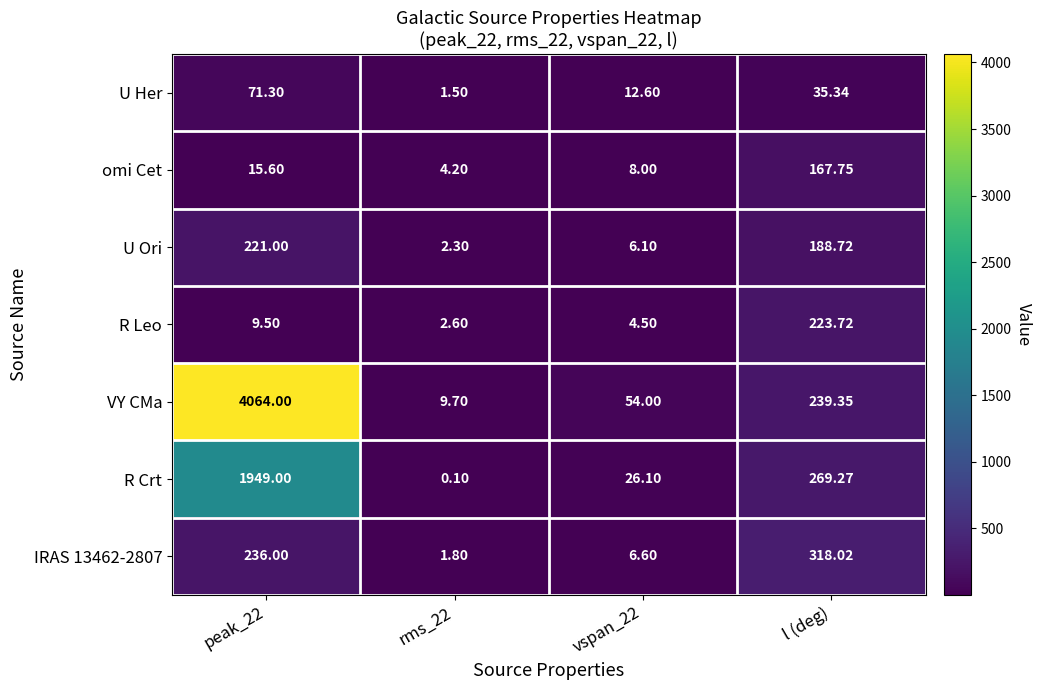

Where is U Ori nearest to the value 111?

l (deg)